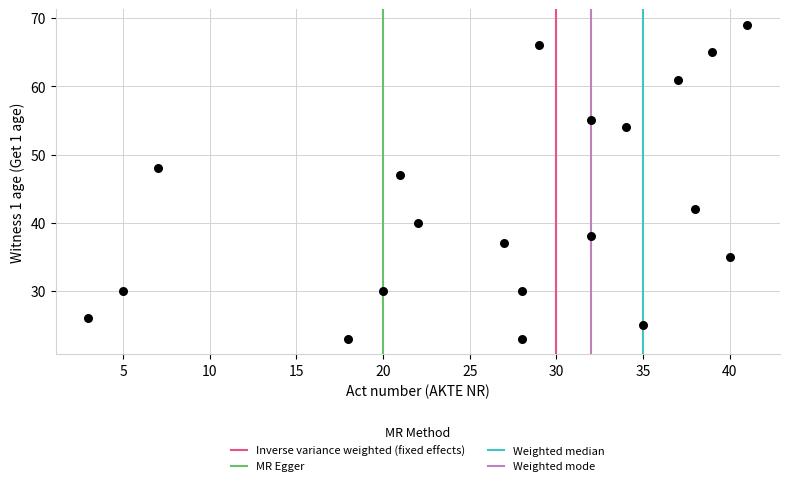

What Y value in the scatter plot is closest to 46?

47